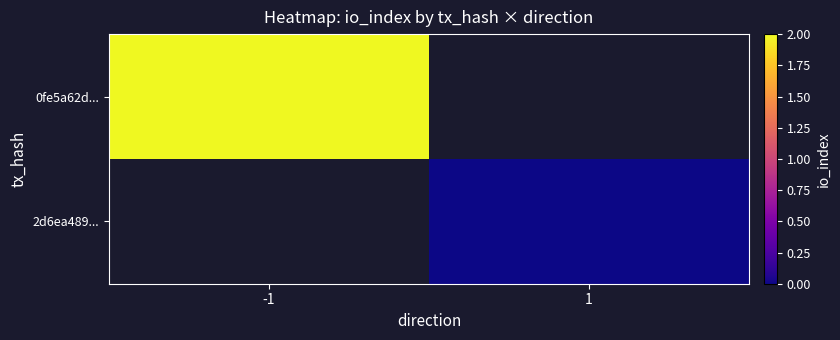

Which category has the highest value across all series?

-1